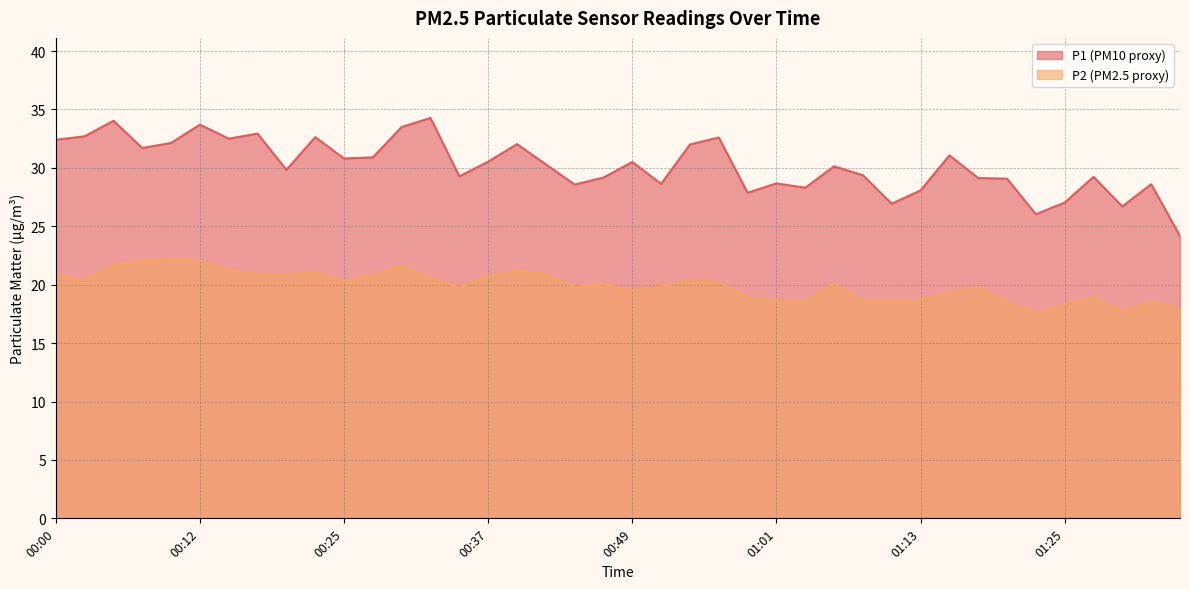

At which label is P2 closest to 19?

00:59